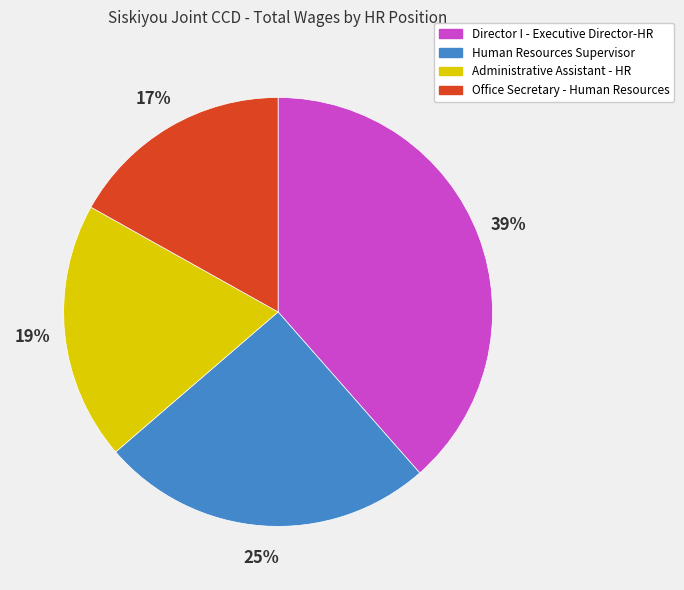

Is it true that Office Secretary - Human Resources is 17% of the pie?

True